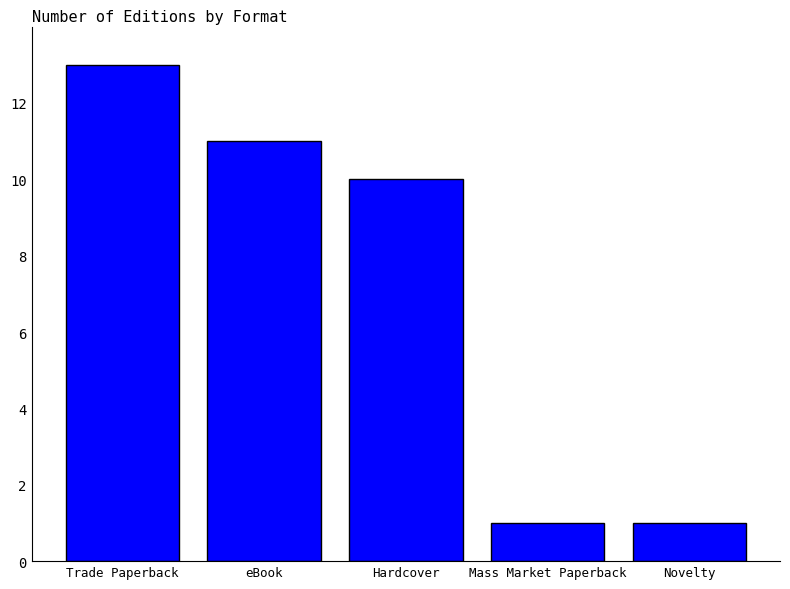

The chart shows a value of 1 at Novelty. True or false?

True